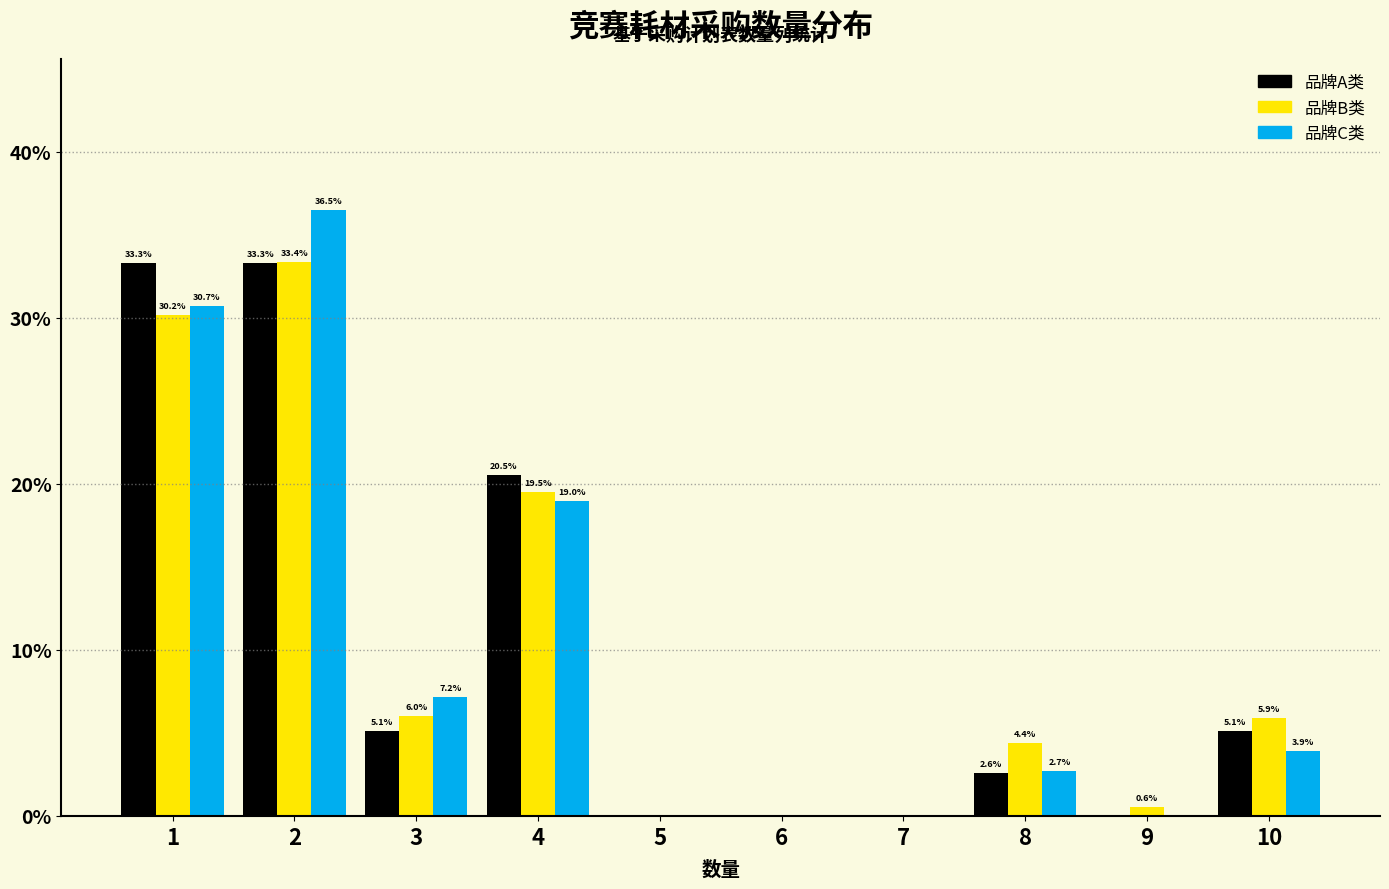

Reading left to right, transcribe all the data shown in this chart.

品牌A类: 1=33.3	2=33.3	3=5.1	4=20.5	5=0.0	6=0.0	7=0.0	8=2.6	9=0.0	10=5.1
品牌B类: 1=30.2	2=33.4	3=6.0	4=19.5	5=0.0	6=0.0	7=0.0	8=4.4	9=0.6	10=5.9
品牌C类: 1=30.7	2=36.5	3=7.2	4=19.0	5=0.0	6=0.0	7=0.0	8=2.7	9=0.0	10=3.9